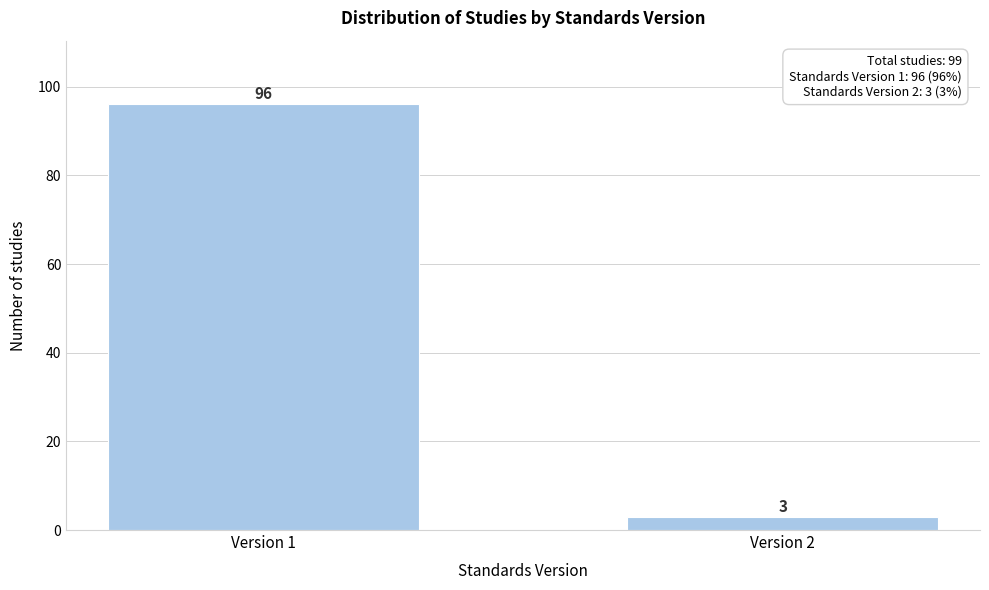

Reading right to left, what are all the values shown in this chart?

Version 2=3	Version 1=96